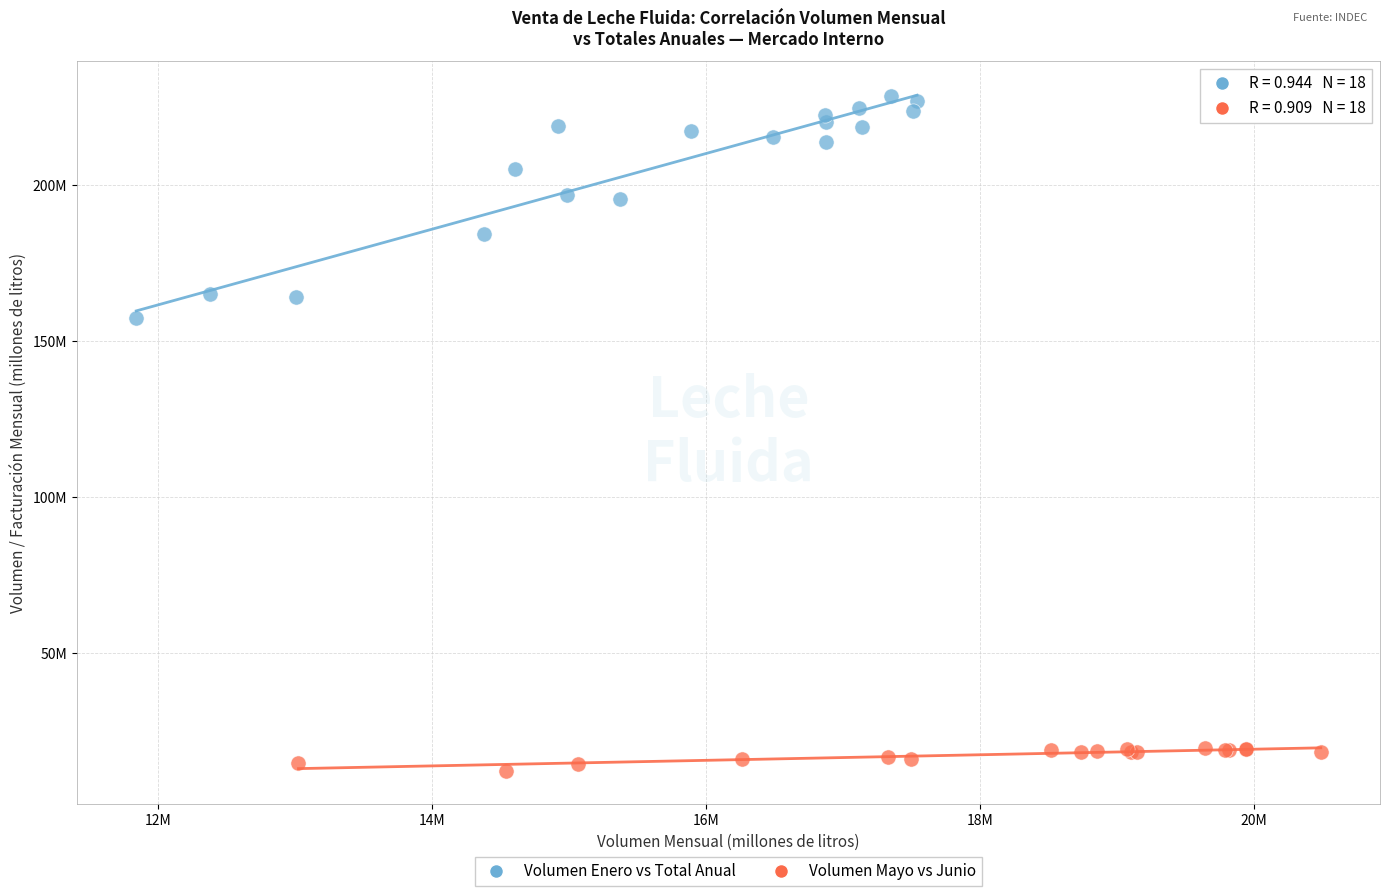

Which series has the widest spread of Y values?

Volumen Enero vs Total Anual